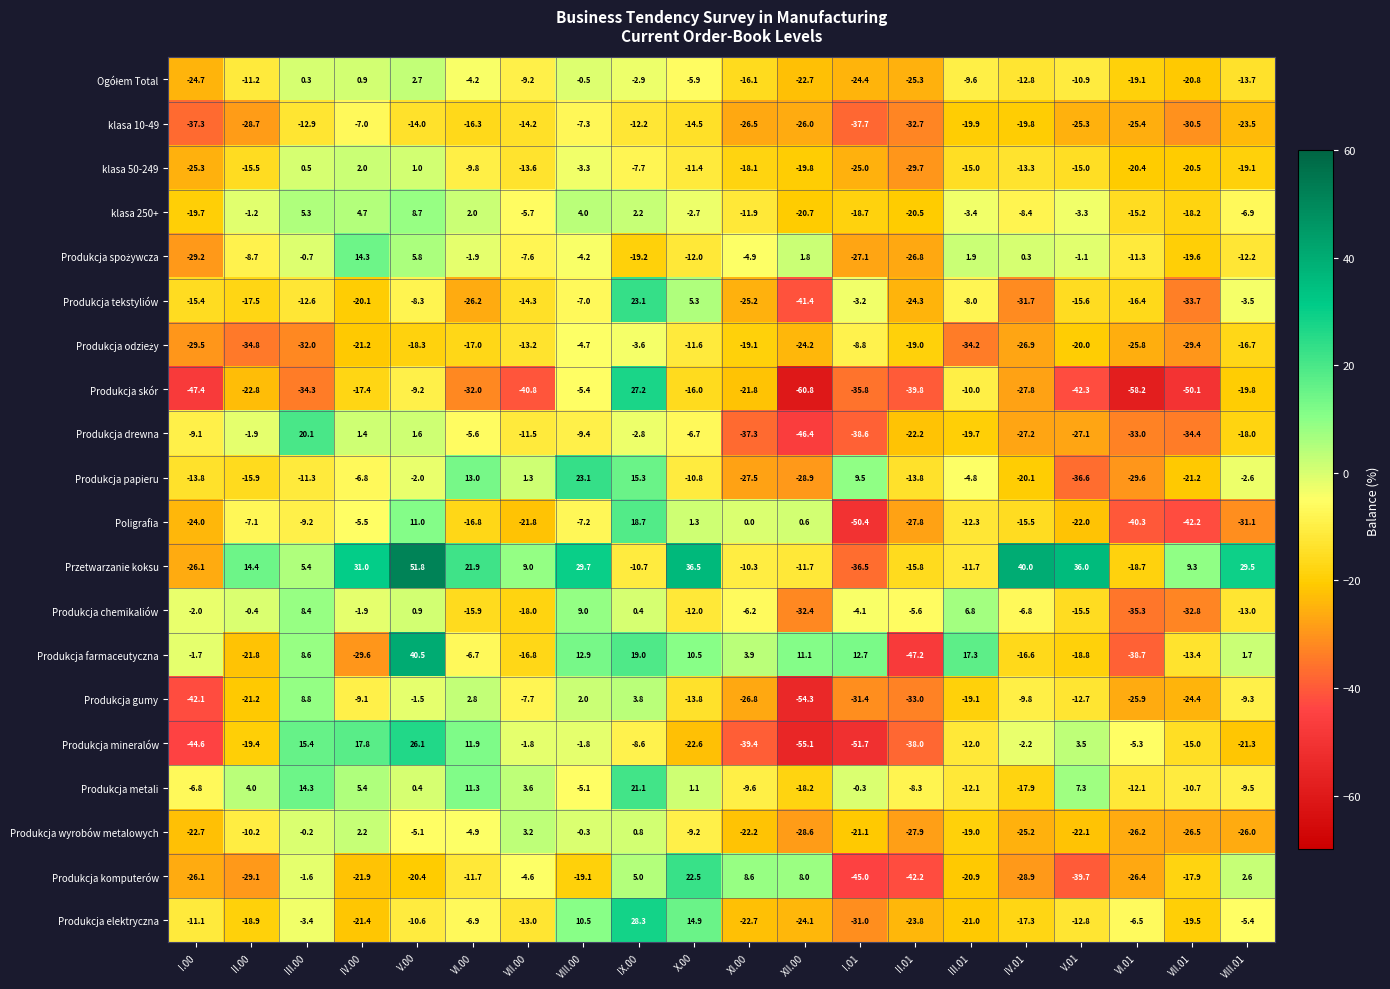

What is the total value across all series at VIII.01?

-217.8